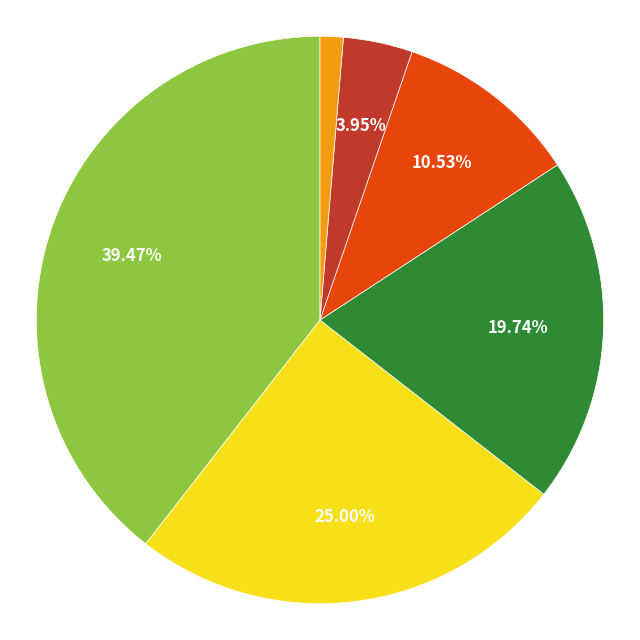

Does any single category account for the majority?

No